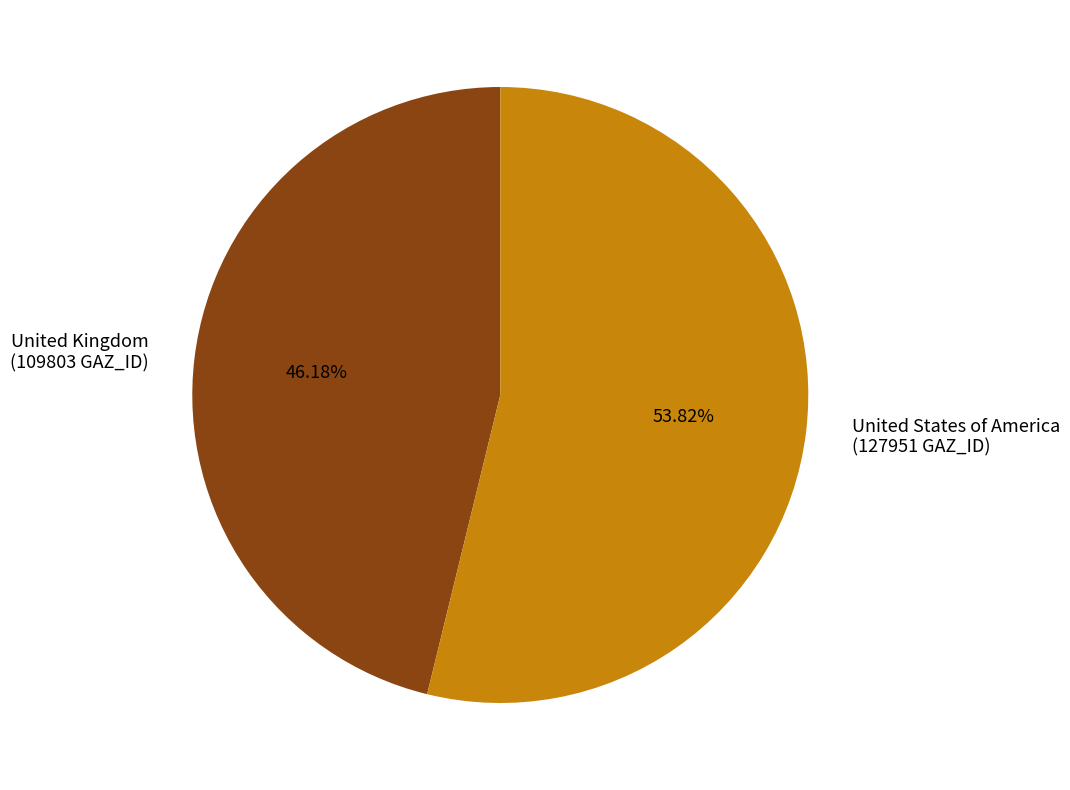

Is it true that United States of America is 46% of the pie?

False